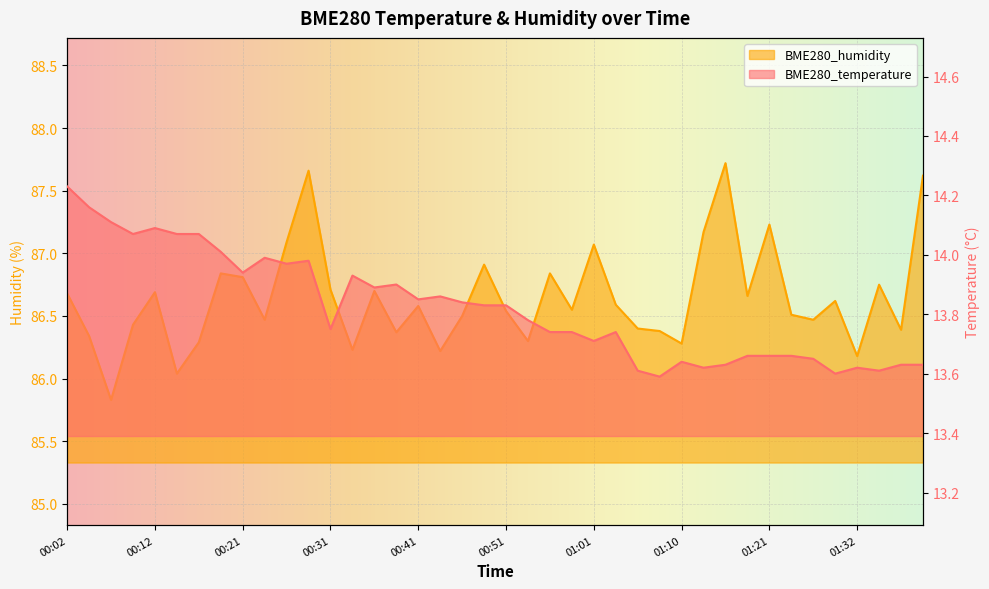

What is the spread (max minus min) of values at 00:43?

72.4